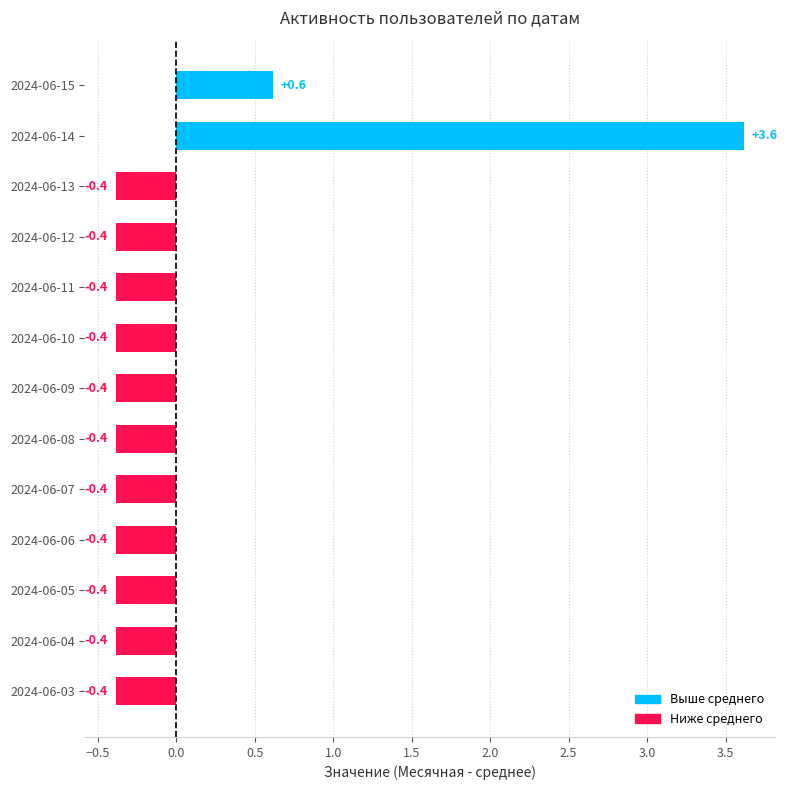

How many values exceed 0?

2